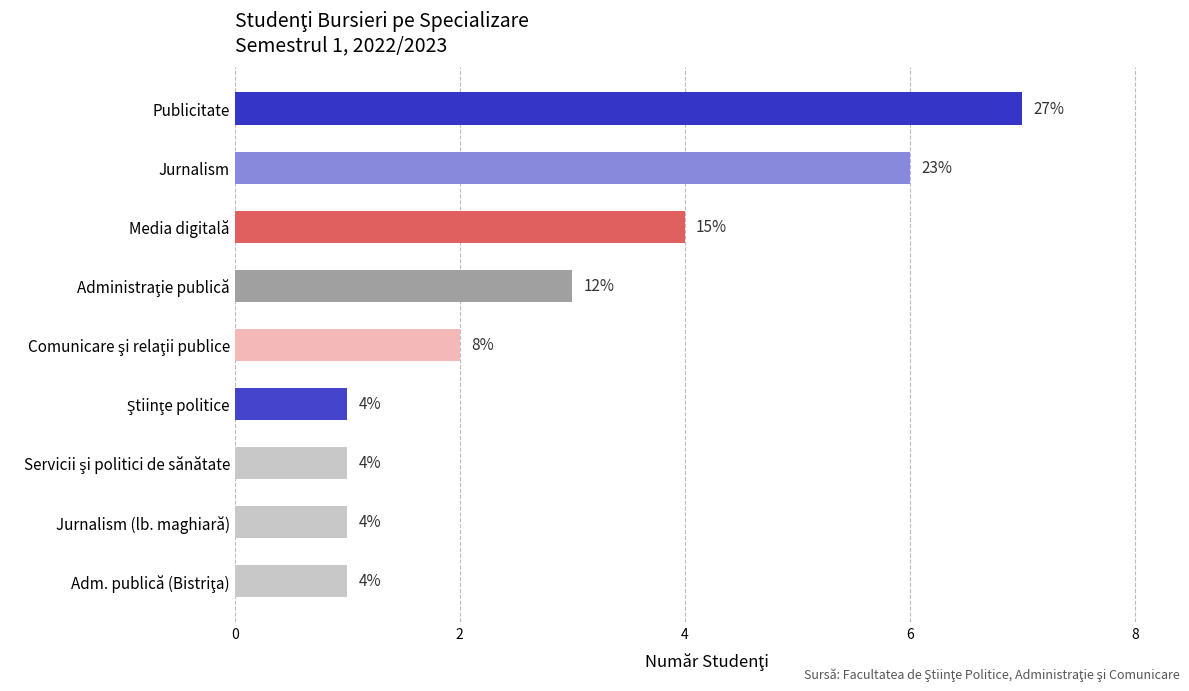

Are the bars horizontal?

Yes